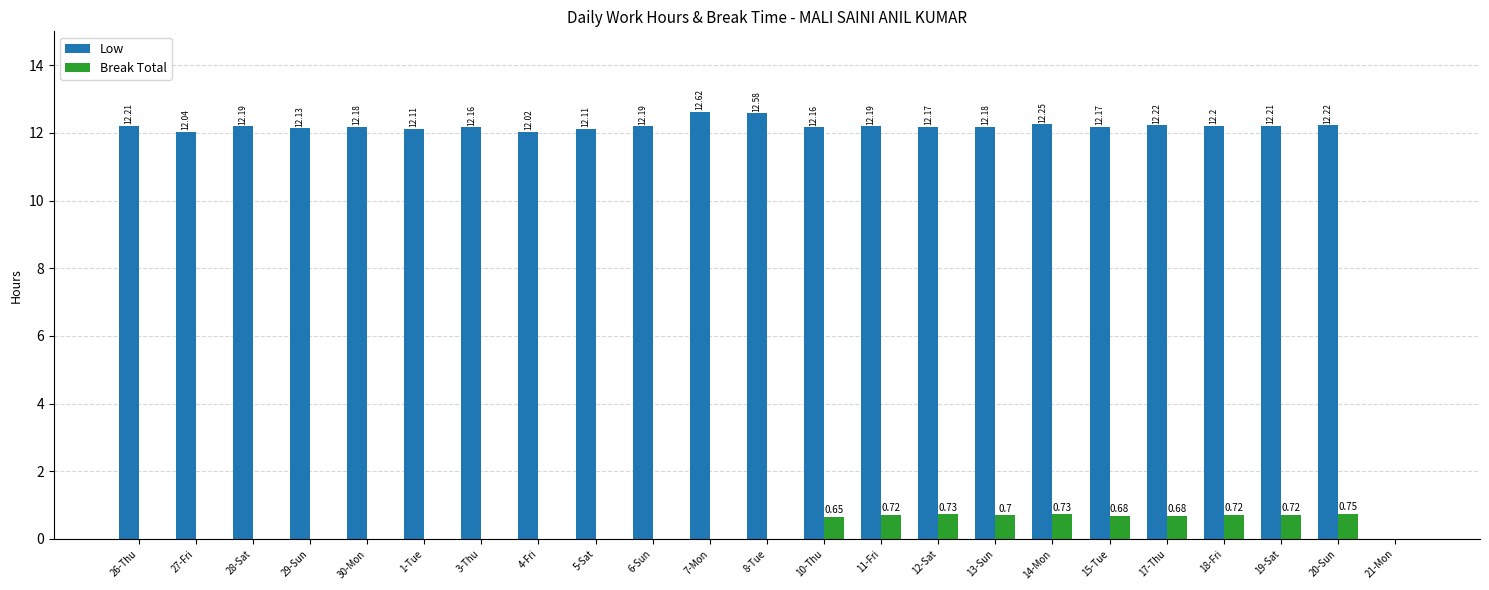

At which category is the sum across all series the highest?

14-Mon